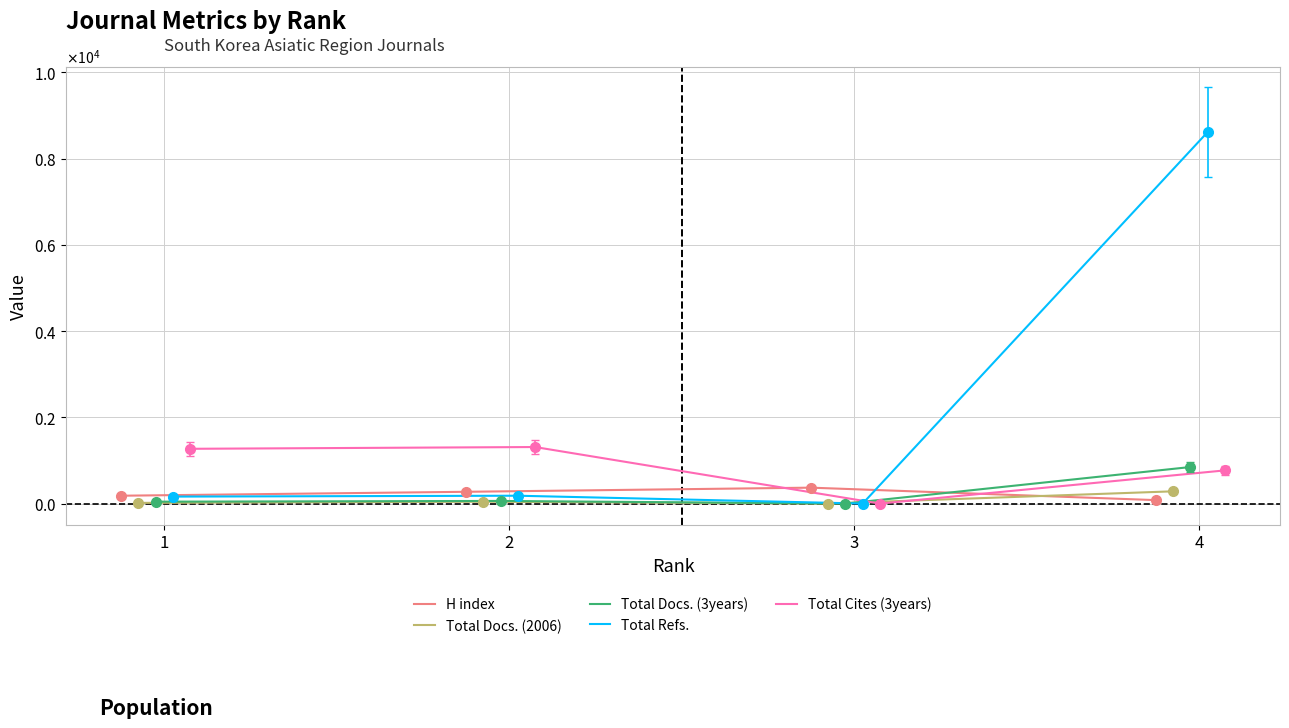

Is the value of Total Docs. (2006) at 2 greater than the value of H index at 2?

No